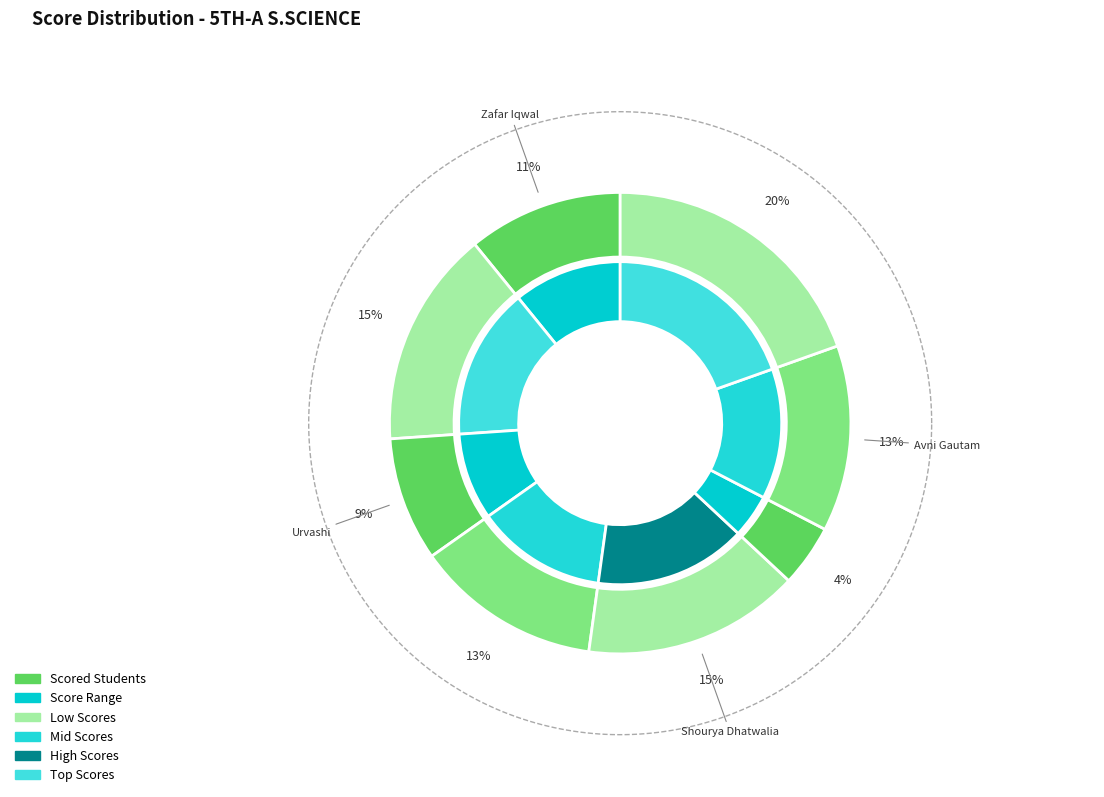

Is the sum of Avni Gautam and Ananya greater than half?

No